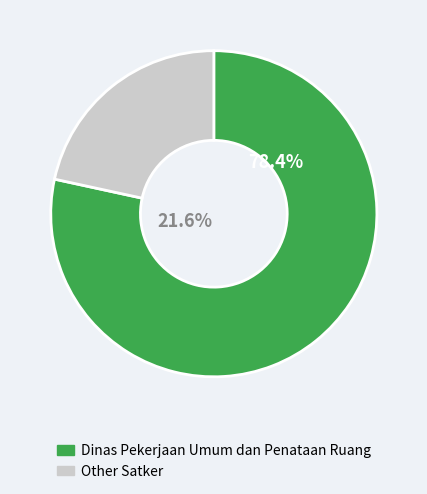

Does Badan Pengembangan Sumber Daya Manusia account for over 50% of the chart?

No